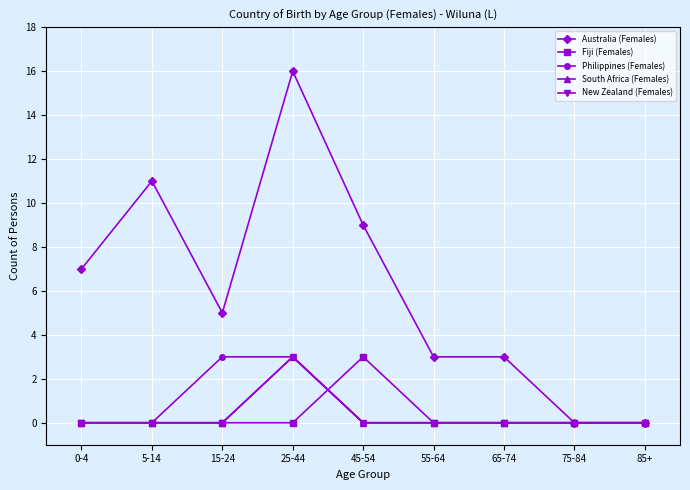

List the labels in order of Philippines (Females) value, smallest first.

0-4, 5-14, 45-54, 55-64, 65-74, 75-84, 85+, 15-24, 25-44